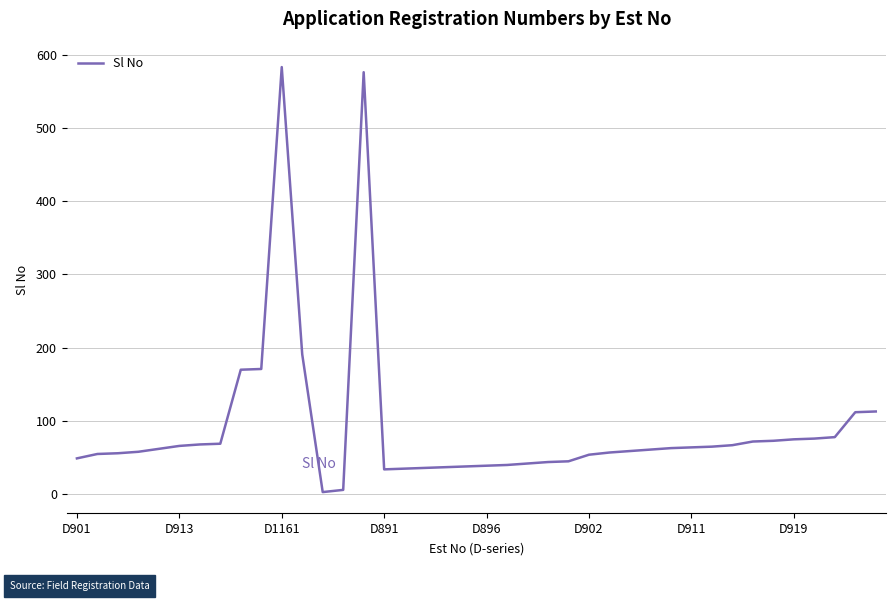

What is the difference between the maximum and minimum values?

580